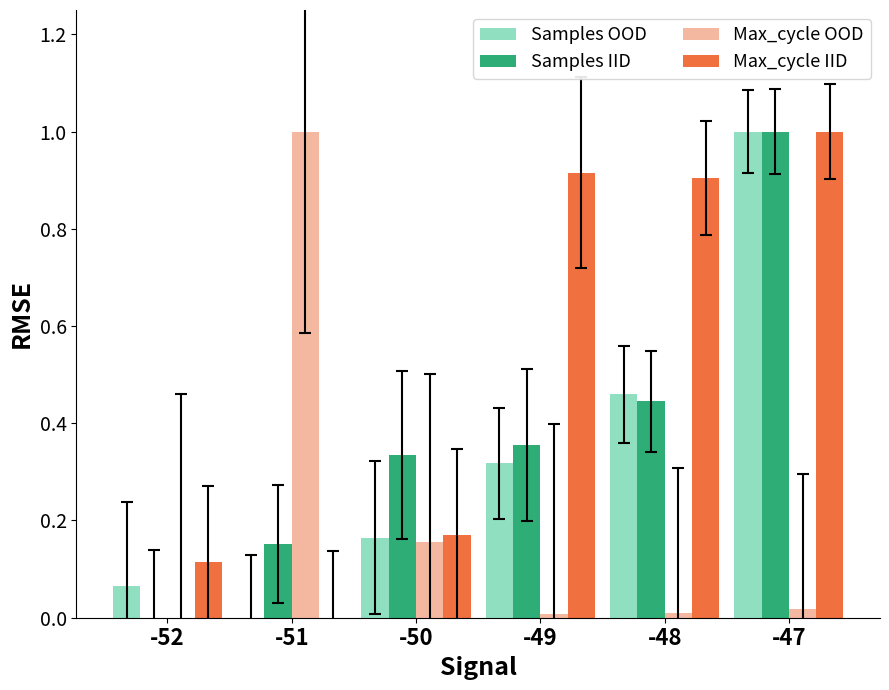

At which category is the sum across all series the highest?

-47